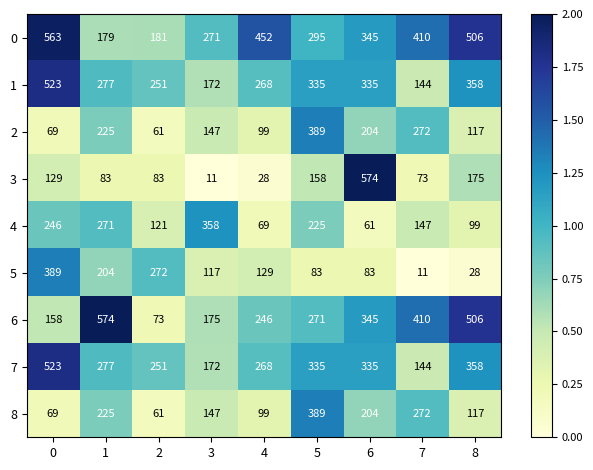

What is the highest value of the 7 series?

523